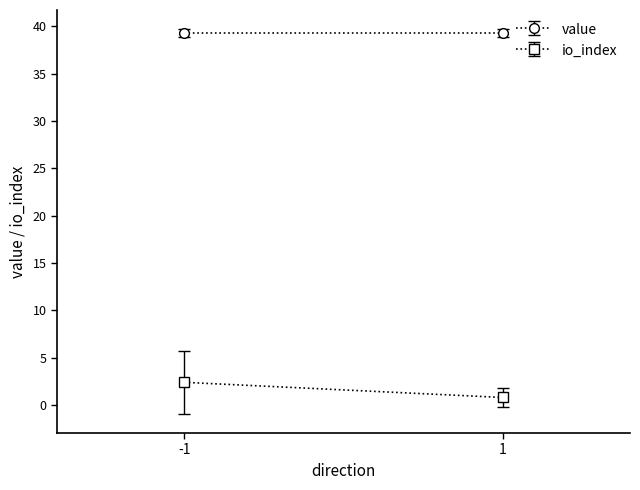

True or false: io_index and value intersect in this chart.

False